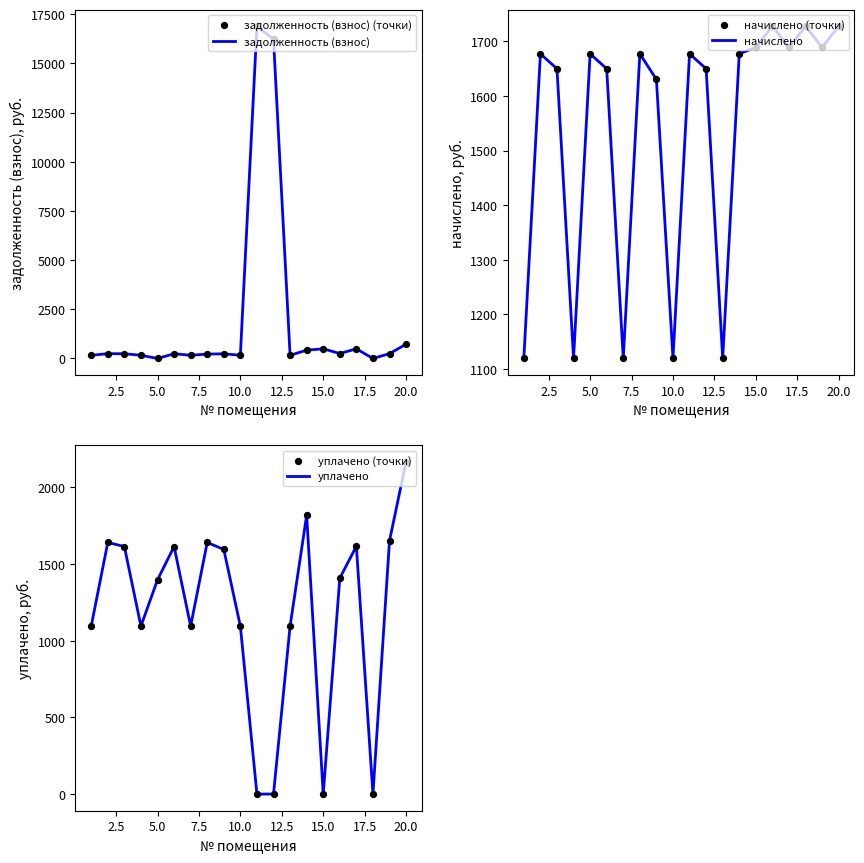

Which series reaches the maximum Y coordinate?

задолженность (взнос)